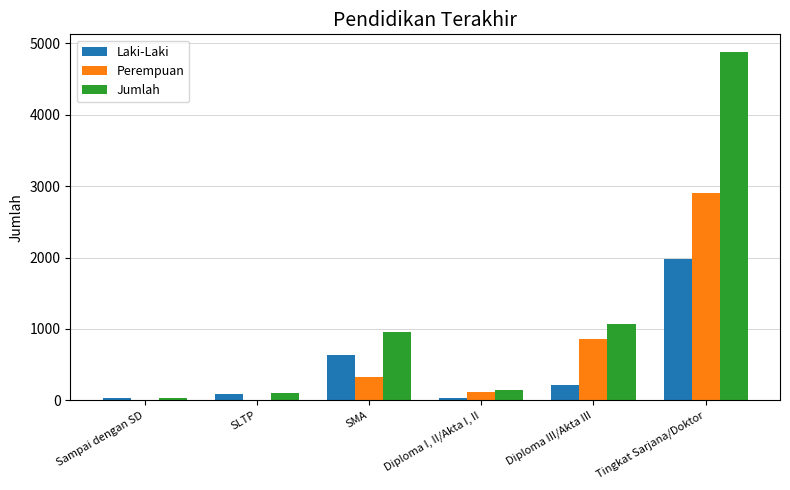

What is the sum of all Jumlah values?

7198